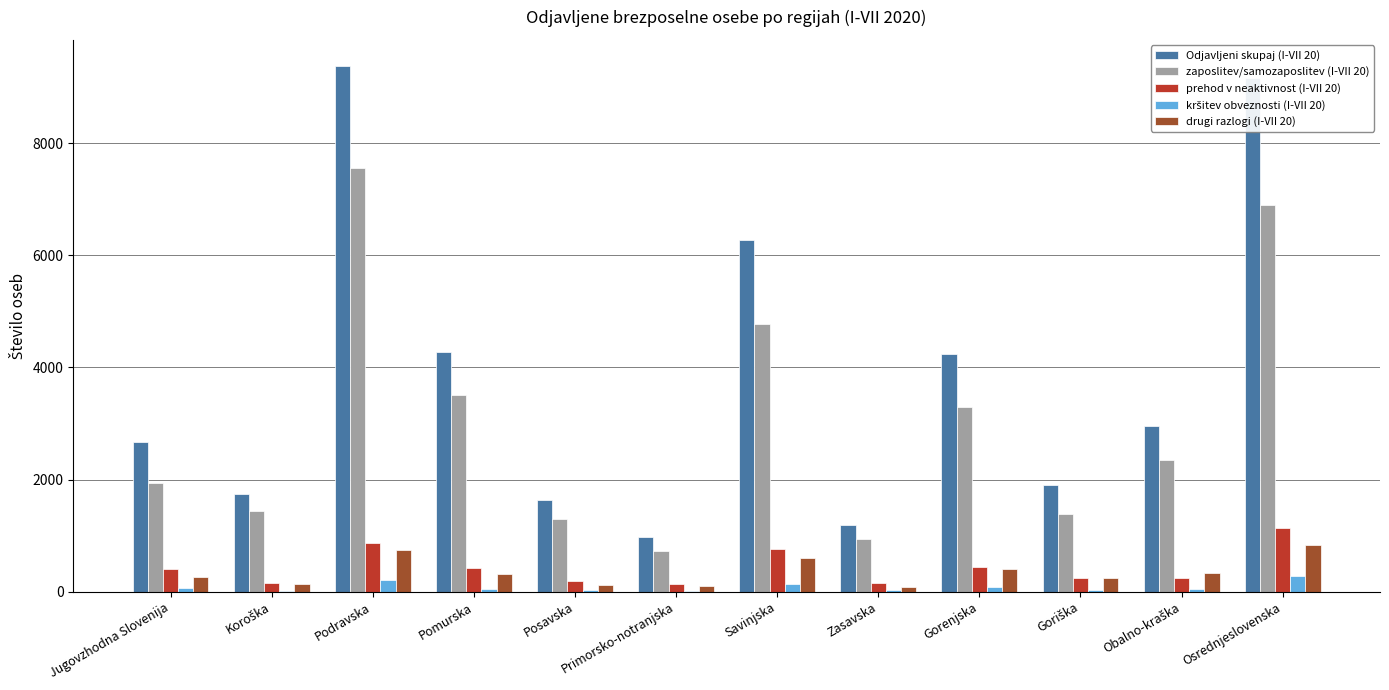

Is it true that Odjavljeni skupaj (I-VII 20) equals 3541 at Jugovzhodna Slovenija?

False